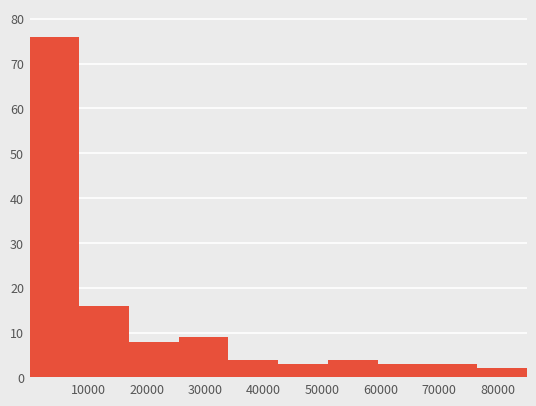

Over which range of the x-axis is the bar tallest?

0 to 9000